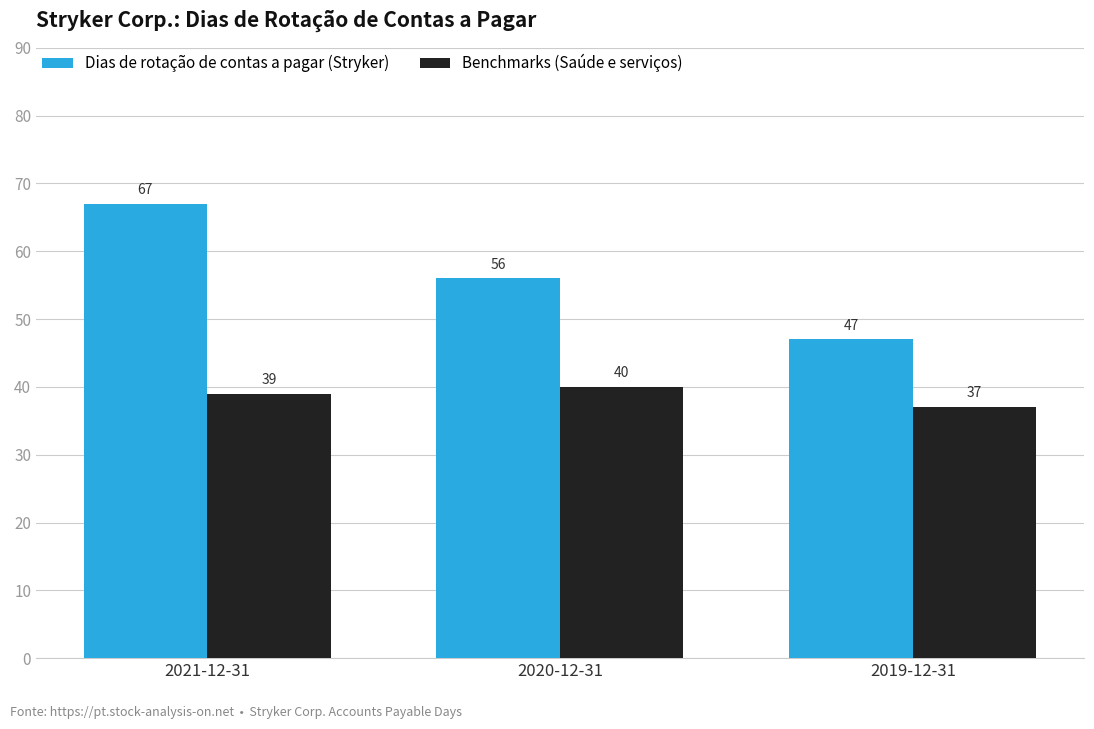

What is the average value of the Benchmarks (Saúde e serviços) series?

39